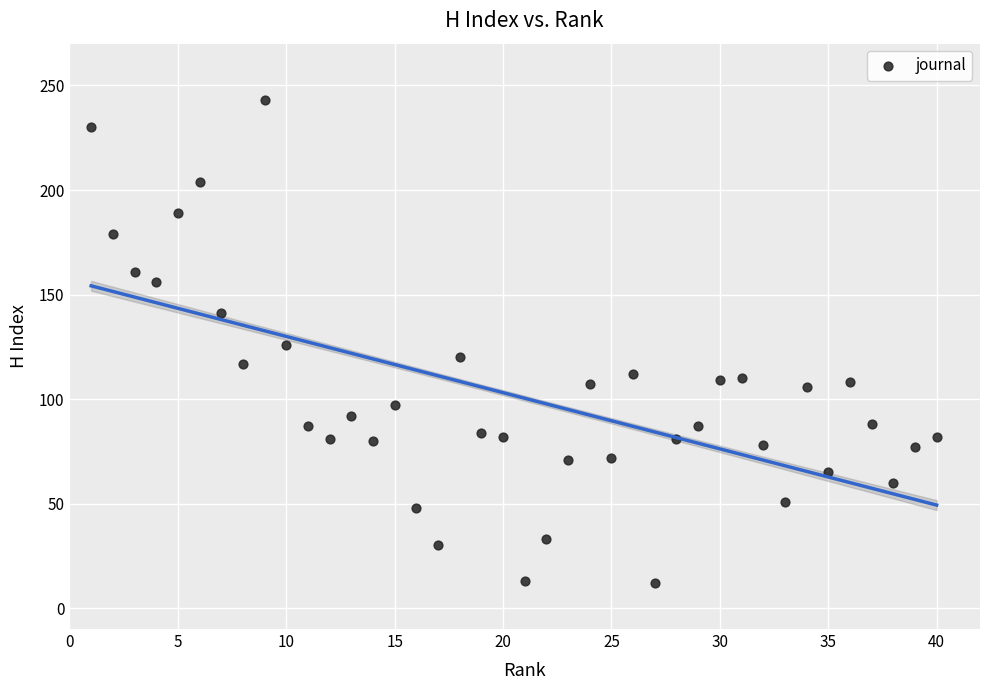

What is the range of Y values (max minus min)?

231